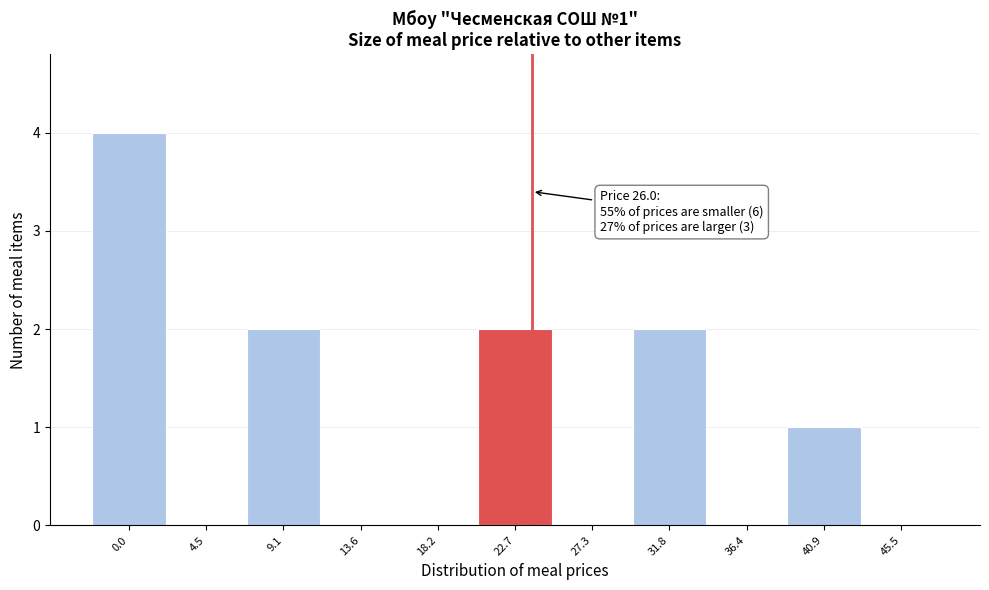

Reading left to right, extract all data points from this chart.

0.0=4	4.5=0	9.1=2	13.6=0	18.2=0	22.7=2	27.3=0	31.8=2	36.4=0	40.9=1	45.5=0